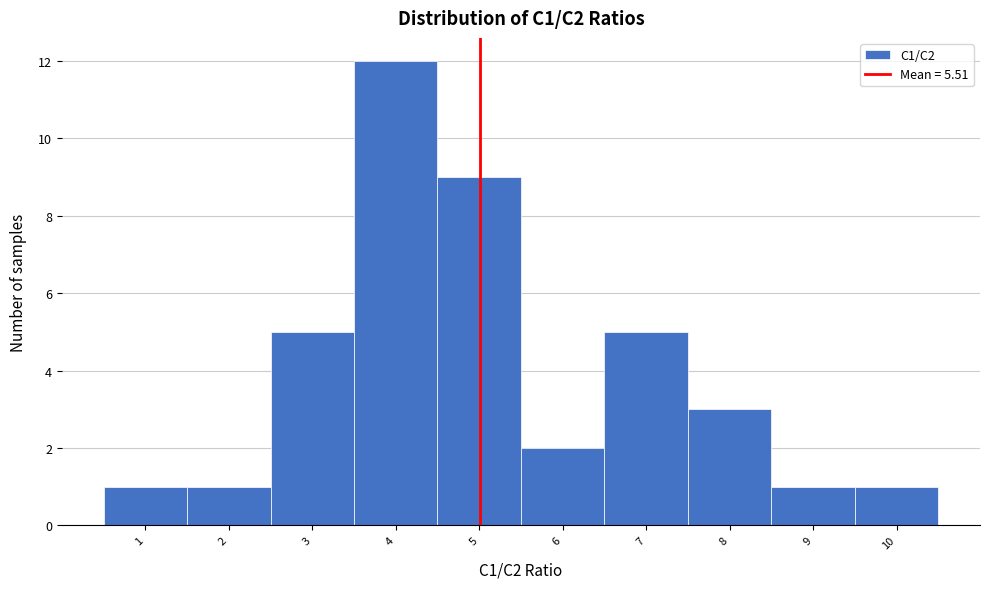

Reading left to right, extract all data points from this chart.

1	1	5	12	9	2	5	3	1	1